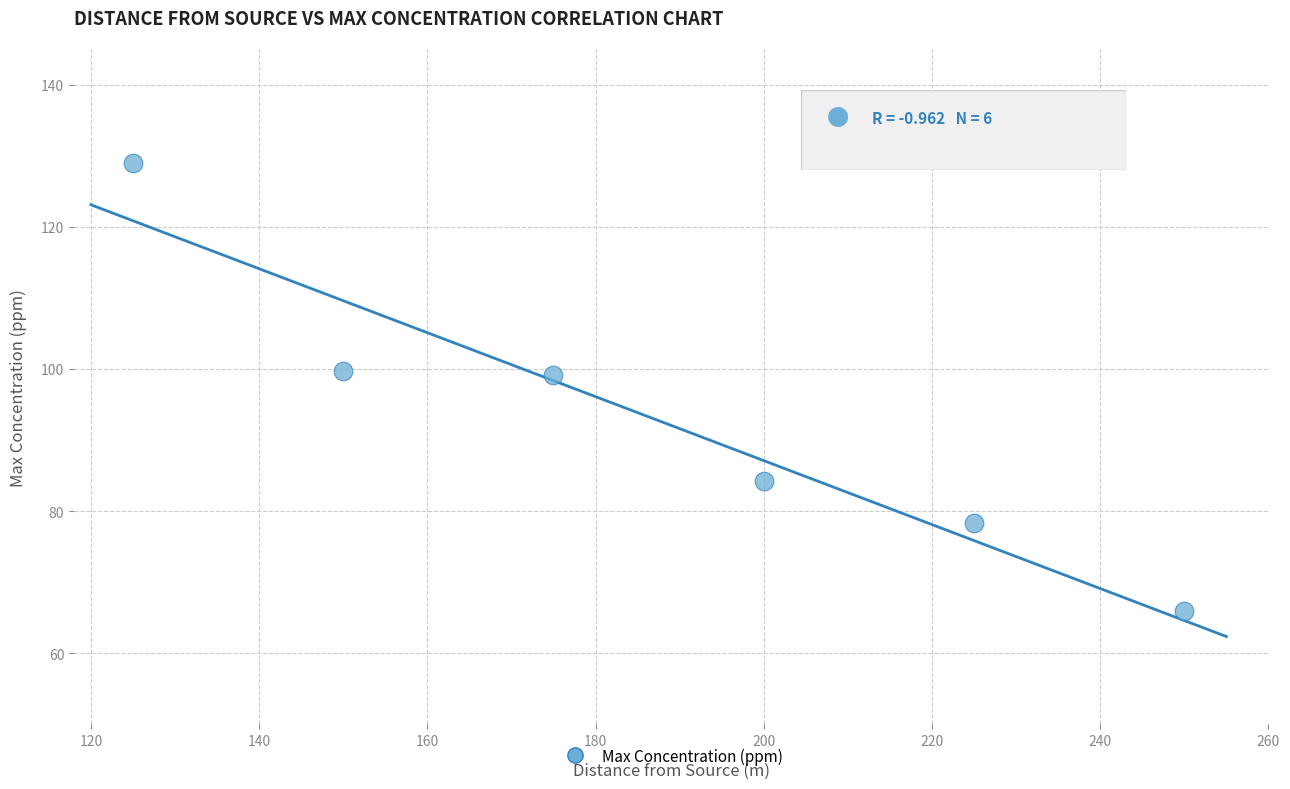

What is the range of X values (max minus min)?

125.0